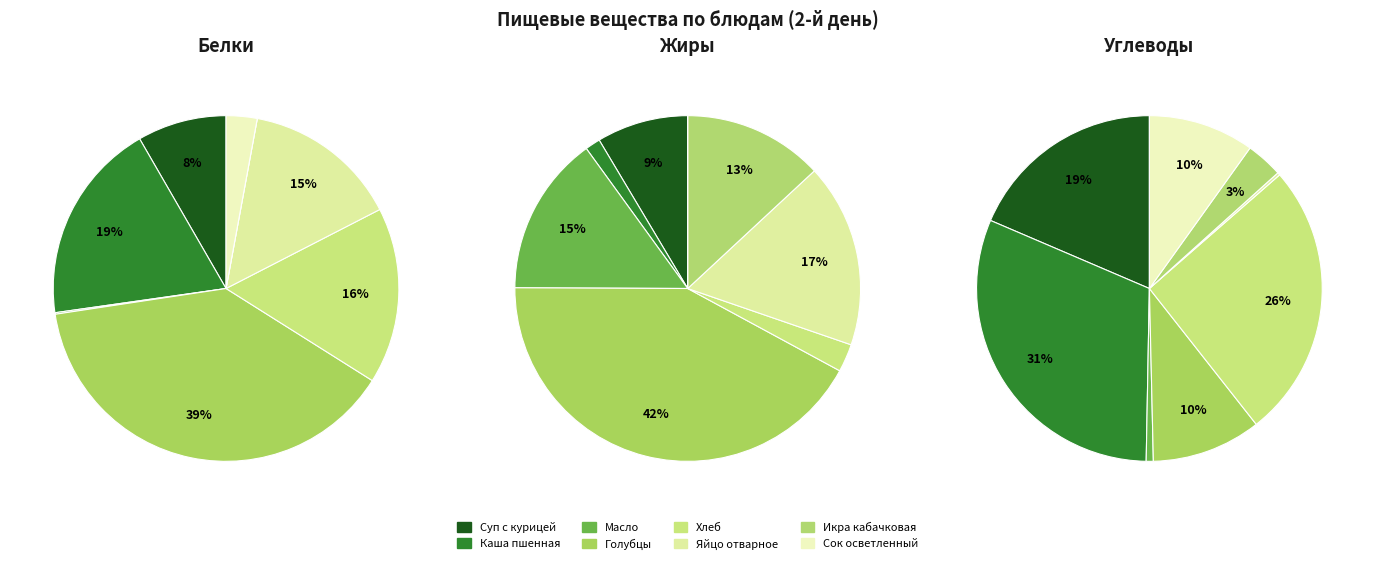

Is there a majority slice in this chart?

No